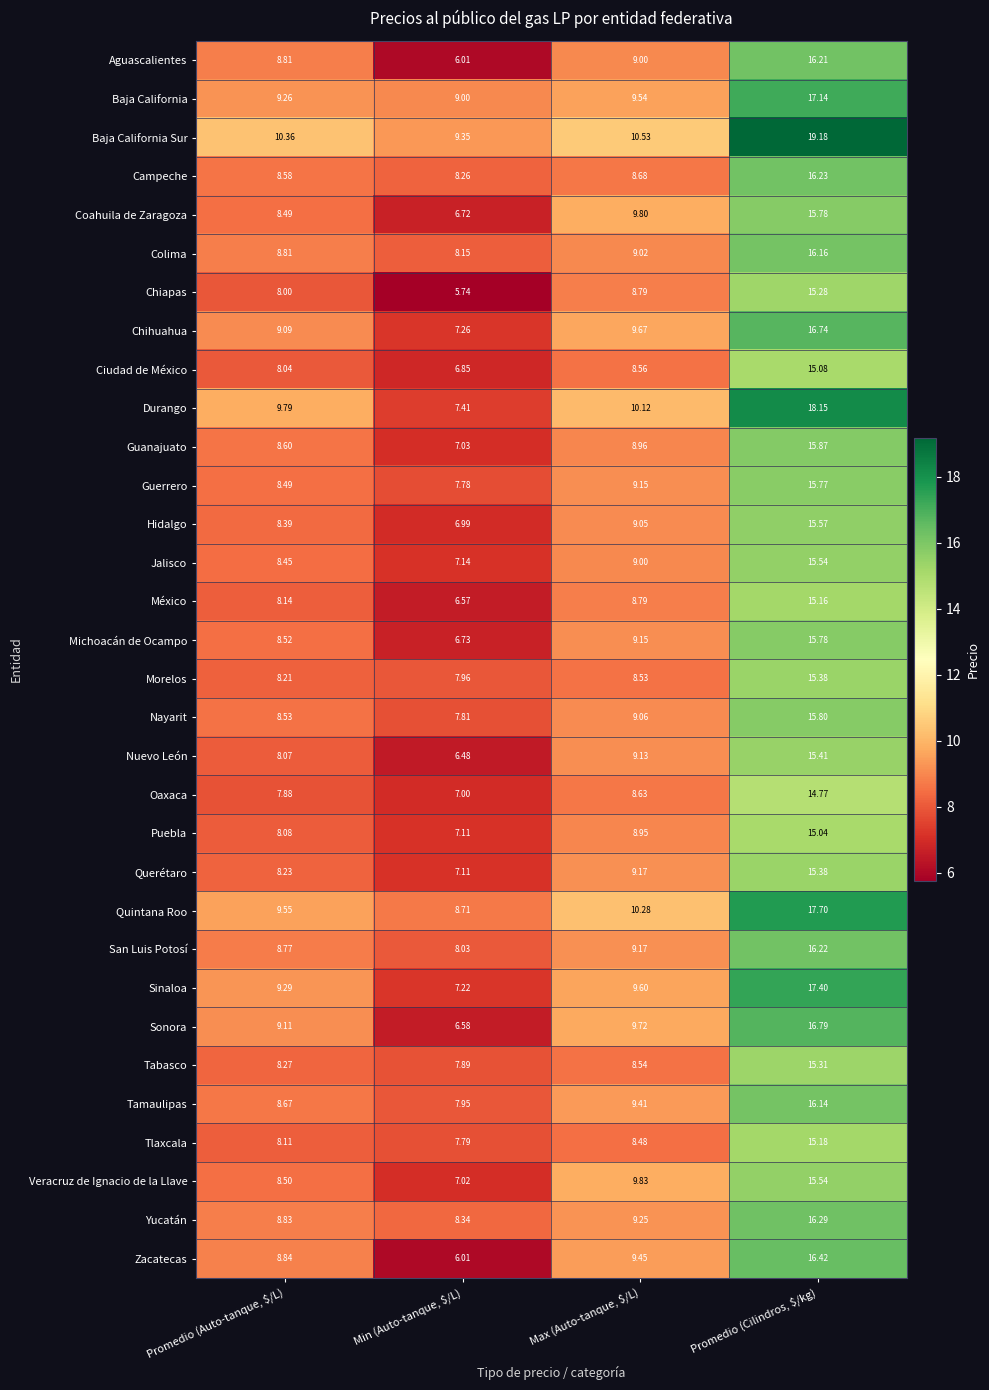

At which label does Hidalgo reach its minimum?

Min (Auto-tanque, $/L)